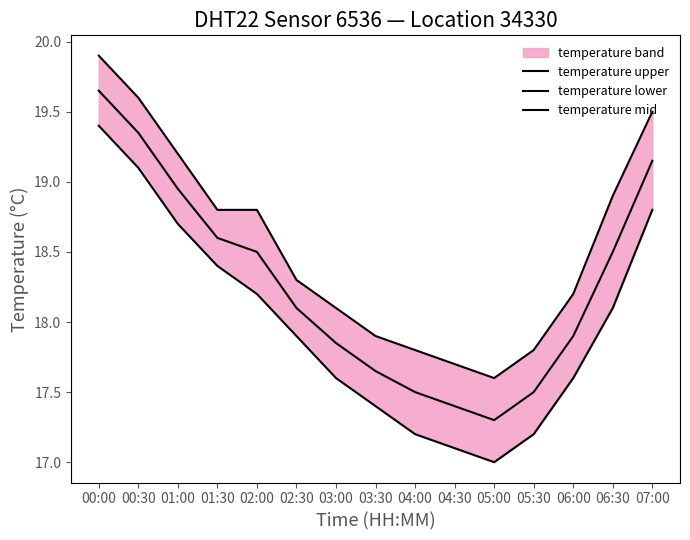

At how many categories does at least one series exceed 19?

4